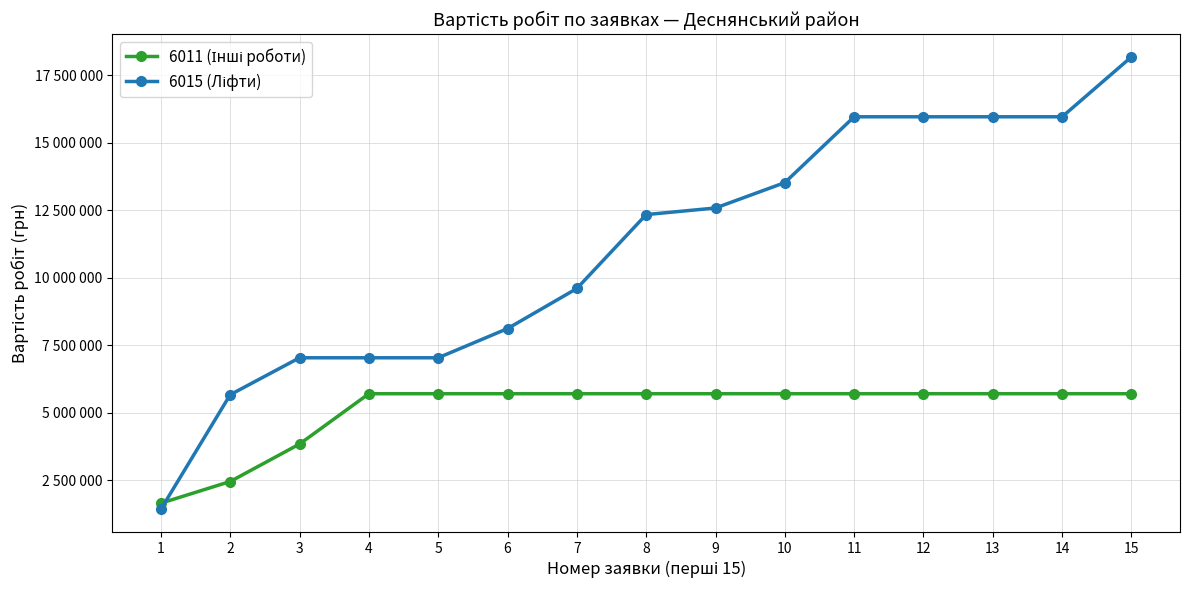

How many lines are shown in the chart?

2